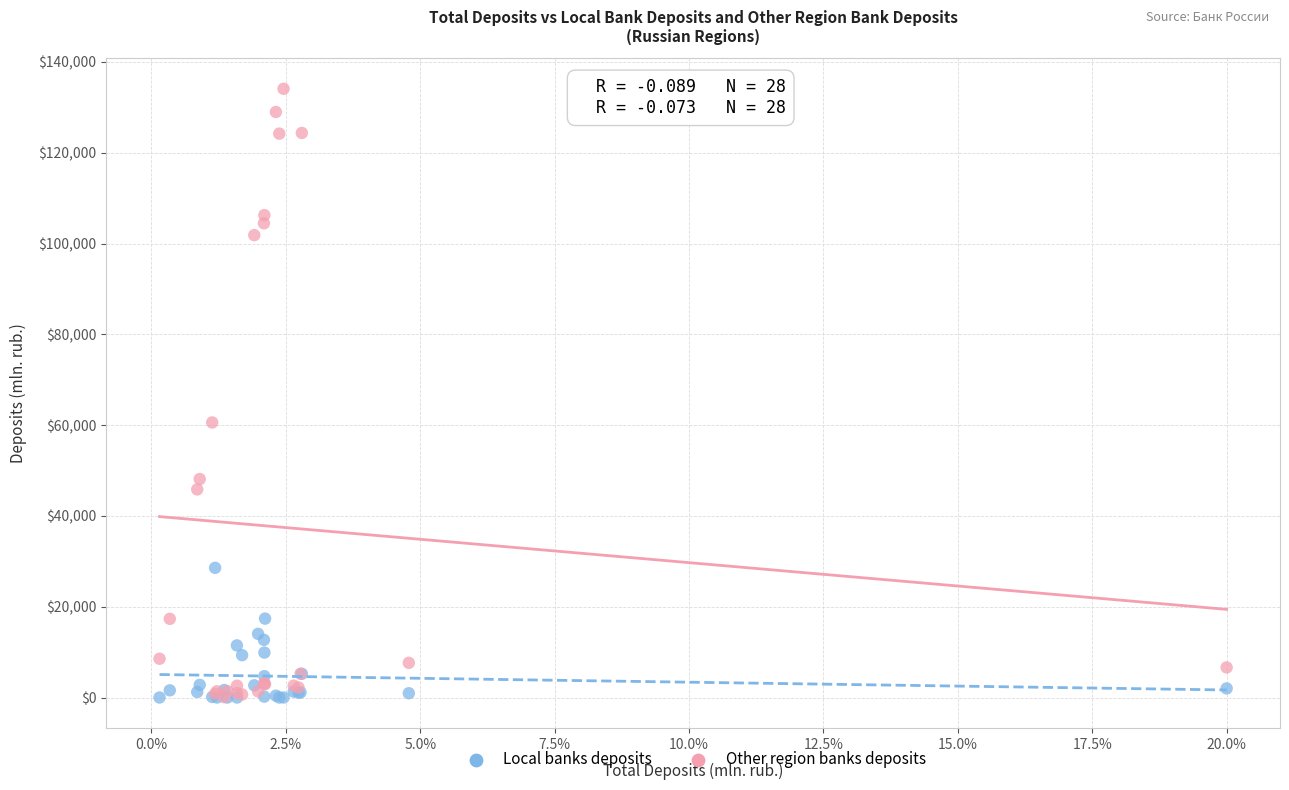

In the Other region banks deposits series, what Y value is closest to 67084?

60581